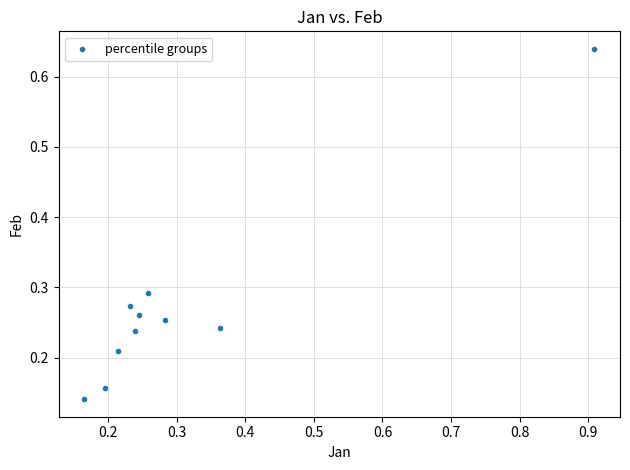

What is the range of X values (max minus min)?

0.7